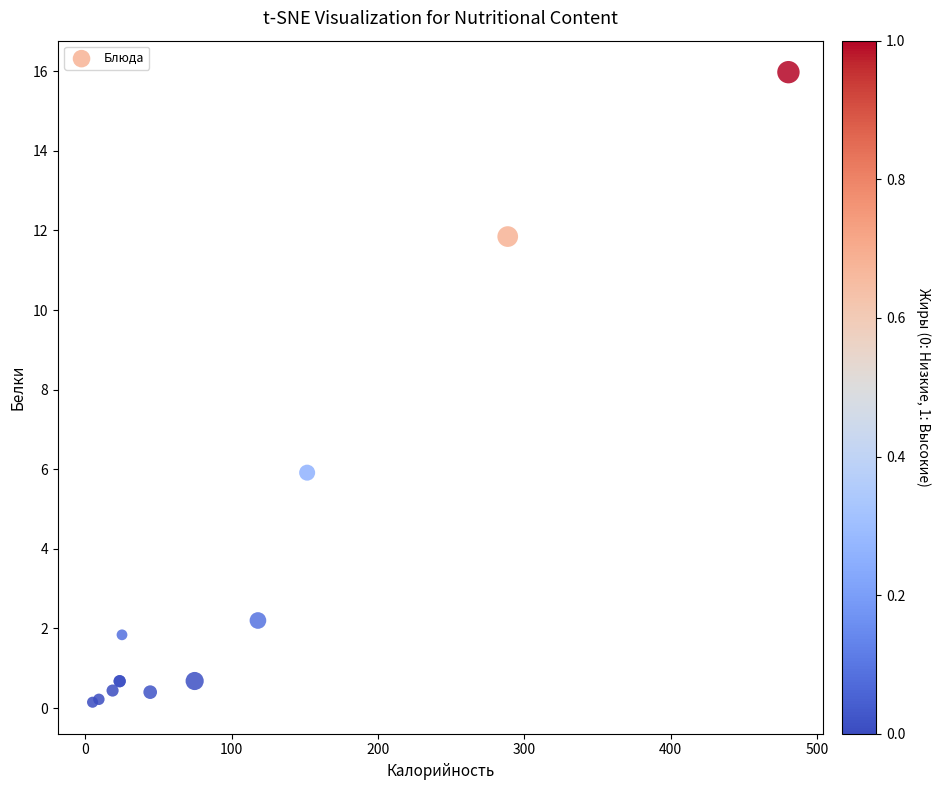

What Y value in the scatter plot is closest to 8?

5.9